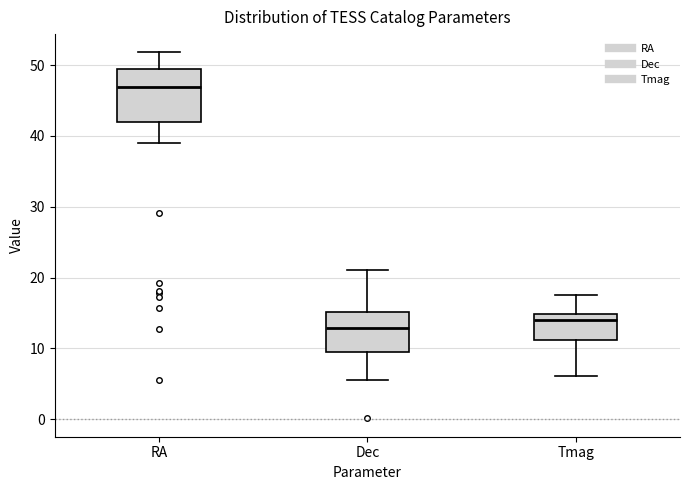

Reading left to right, transcribe this box plot: for each box, give where its median line is, the range the box spans, and where its two whiskers end, as read against the y-axis. The values are not printed on the chart, so give them approximately, as read against the axis.

RA: median 47, box 42 to 49, whiskers 39 to 52
Dec: median 13, box 10 to 15, whiskers 6 to 21
Tmag: median 14, box 11 to 15, whiskers 6 to 18